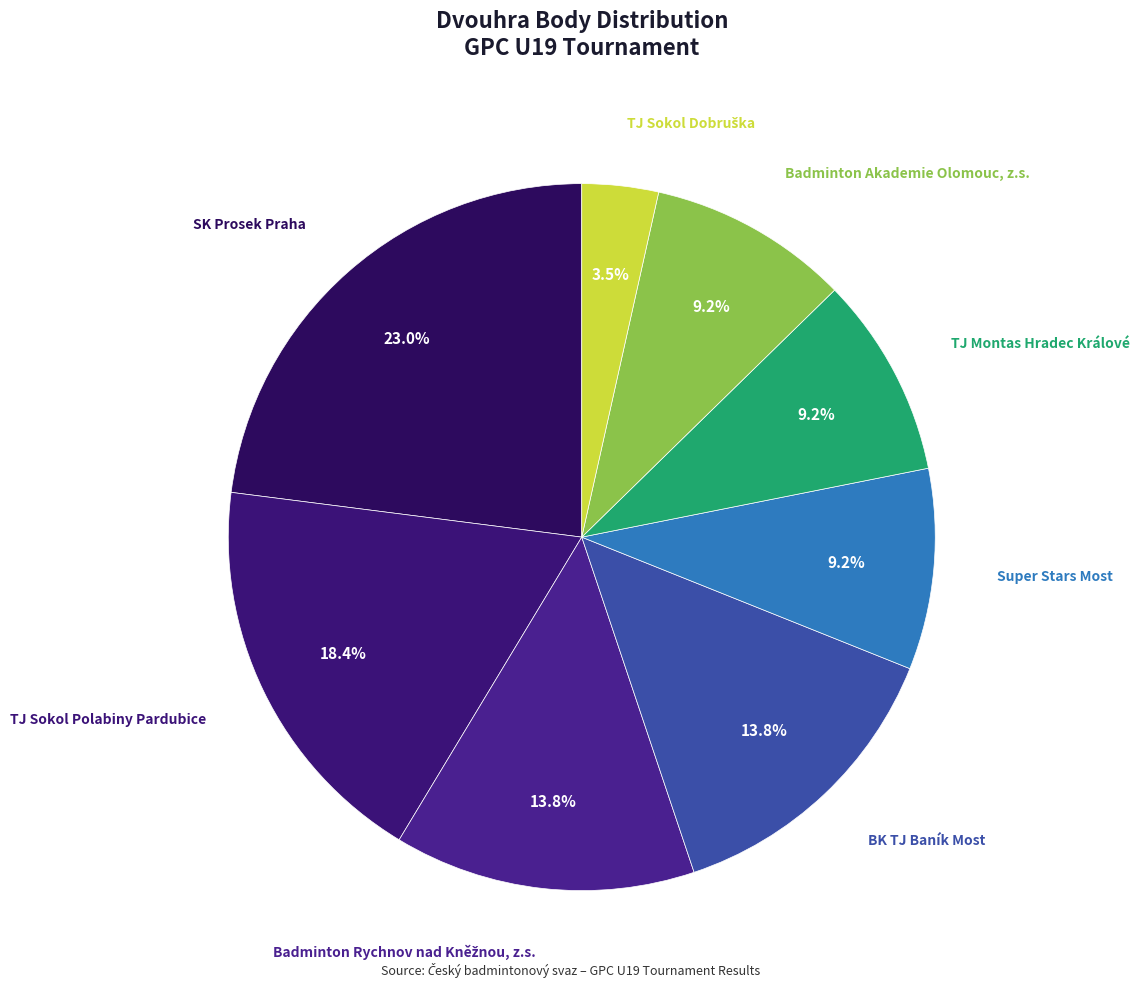

To the nearest percent, what is the average slice percentage?

12%